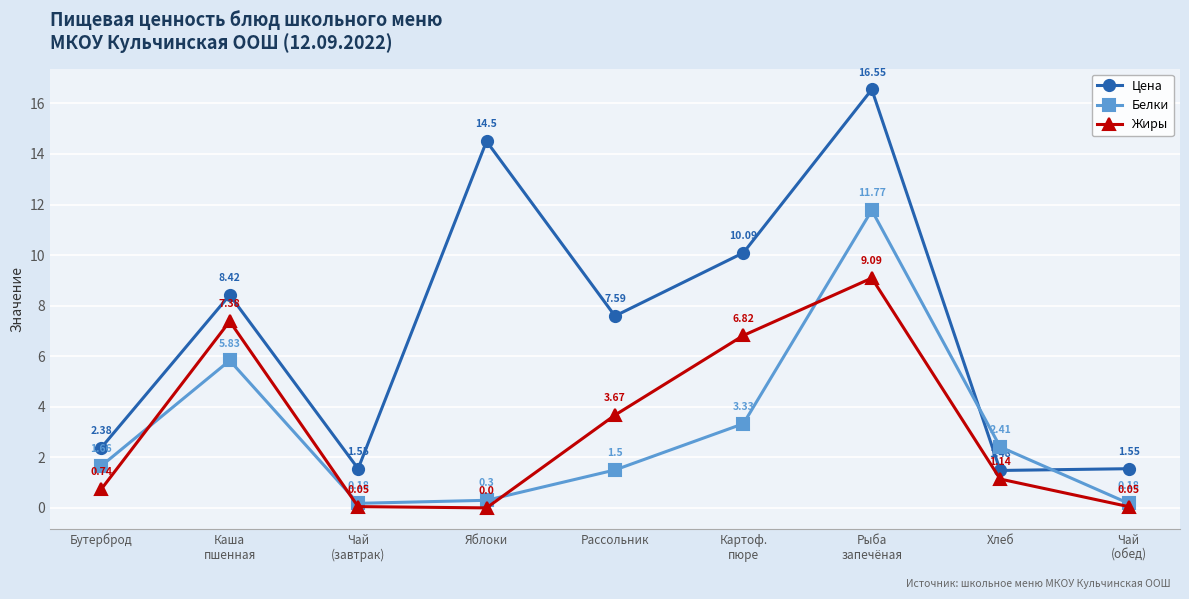

At how many categories does at least one series exceed 1?

9